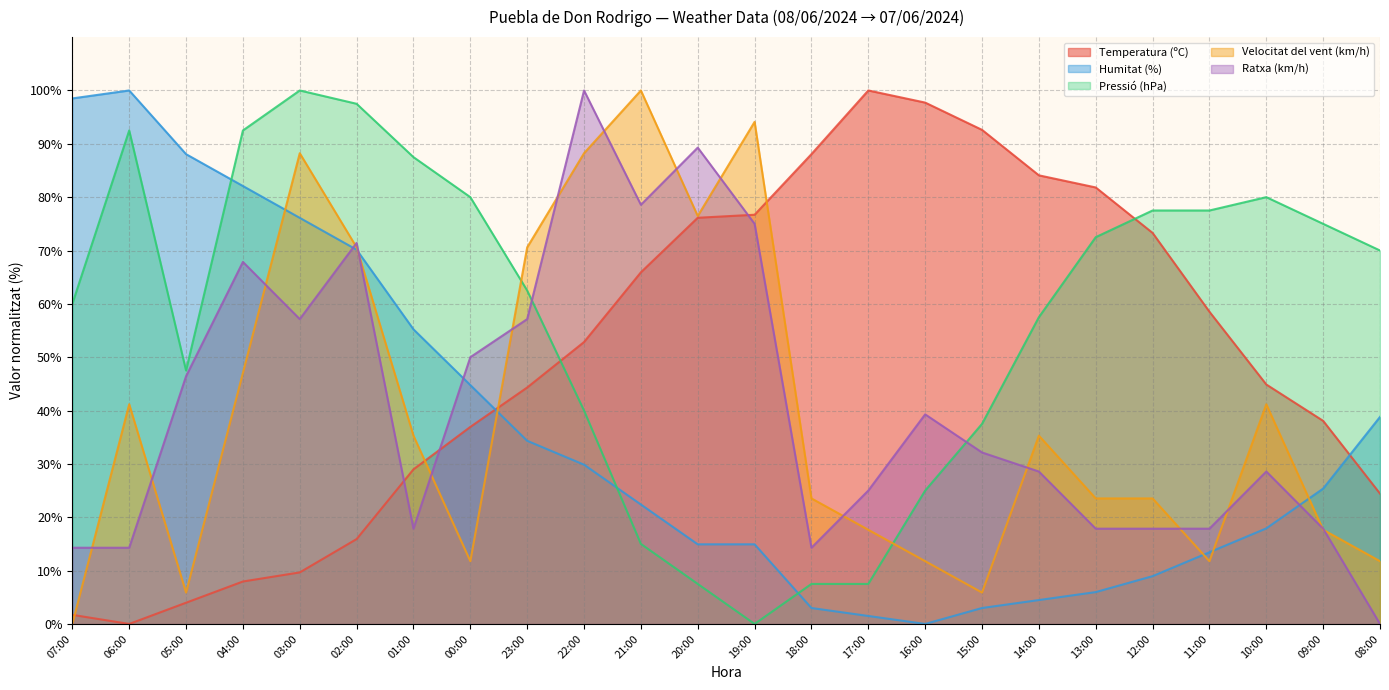

Reading left to right, what are all the values shown in this chart?

Temperatura (ºC): 07:00=1.7	06:00=0.0	05:00=4.0	04:00=8.0	03:00=9.7	02:00=15.9	01:00=29.0	00:00=36.9	23:00=44.3	22:00=52.8	21:00=65.9	20:00=76.1	19:00=76.7	18:00=88.1	17:00=100.0	16:00=97.7	15:00=92.6	14:00=84.1	13:00=81.8	12:00=73.3	11:00=58.5	10:00=44.9	09:00=38.1	08:00=24.4
Humitat (%): 07:00=98.5	06:00=100.0	05:00=88.1	04:00=82.1	03:00=76.1	02:00=70.1	01:00=55.2	00:00=44.8	23:00=34.3	22:00=29.9	21:00=22.4	20:00=14.9	19:00=14.9	18:00=3.0	17:00=1.5	16:00=0.0	15:00=3.0	14:00=4.5	13:00=6.0	12:00=9.0	11:00=13.4	10:00=17.9	09:00=25.4	08:00=38.8
Pressió (hPa): 07:00=60.0	06:00=92.5	05:00=47.5	04:00=92.5	03:00=100.0	02:00=97.5	01:00=87.5	00:00=80.0	23:00=62.5	22:00=40.0	21:00=15.0	20:00=7.5	19:00=0.0	18:00=7.5	17:00=7.5	16:00=25.0	15:00=37.5	14:00=57.5	13:00=72.5	12:00=77.5	11:00=77.5	10:00=80.0	09:00=75.0	08:00=70.0
Velocitat del vent (km/h): 07:00=0.0	06:00=41.2	05:00=5.9	04:00=47.1	03:00=88.2	02:00=70.6	01:00=35.3	00:00=11.8	23:00=70.6	22:00=88.2	21:00=100.0	20:00=76.5	19:00=94.1	18:00=23.5	17:00=17.6	16:00=11.8	15:00=5.9	14:00=35.3	13:00=23.5	12:00=23.5	11:00=11.8	10:00=41.2	09:00=17.6	08:00=11.8
Ratxa (km/h): 07:00=14.3	06:00=14.3	05:00=46.4	04:00=67.9	03:00=57.1	02:00=71.4	01:00=17.9	00:00=50.0	23:00=57.1	22:00=100.0	21:00=78.6	20:00=89.3	19:00=75.0	18:00=14.3	17:00=25.0	16:00=39.3	15:00=32.1	14:00=28.6	13:00=17.9	12:00=17.9	11:00=17.9	10:00=28.6	09:00=17.9	08:00=0.0